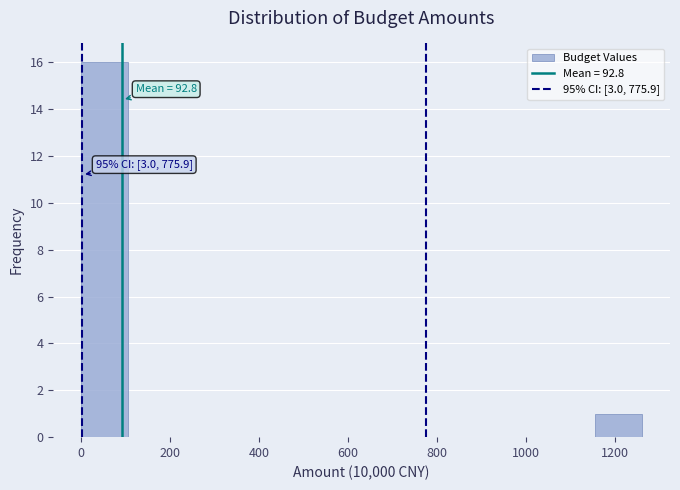

Which range on the x-axis has the tallest bar?

0 to 100